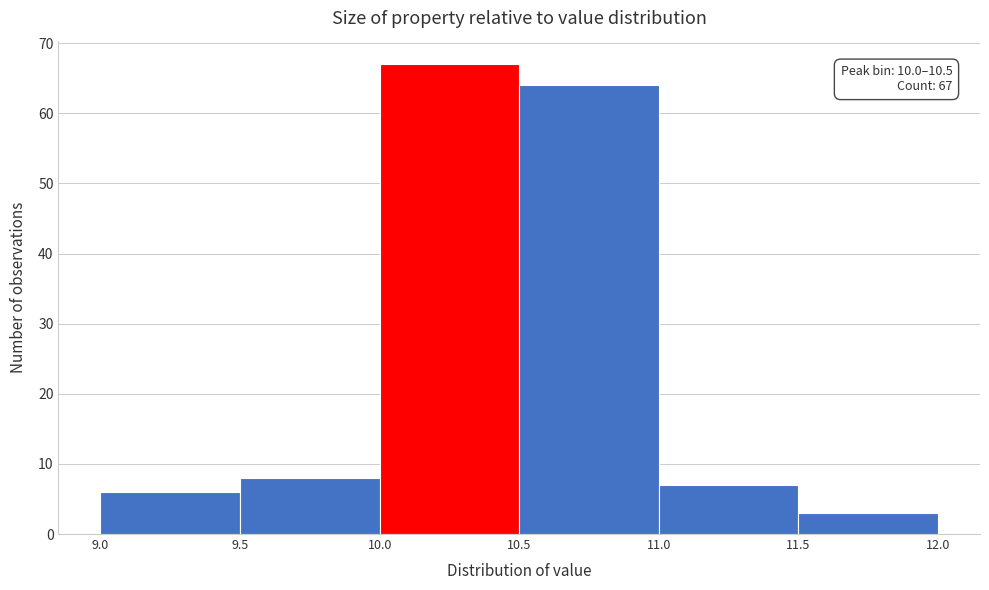

Which range on the x-axis has the tallest bar?

10.0 to 10.5